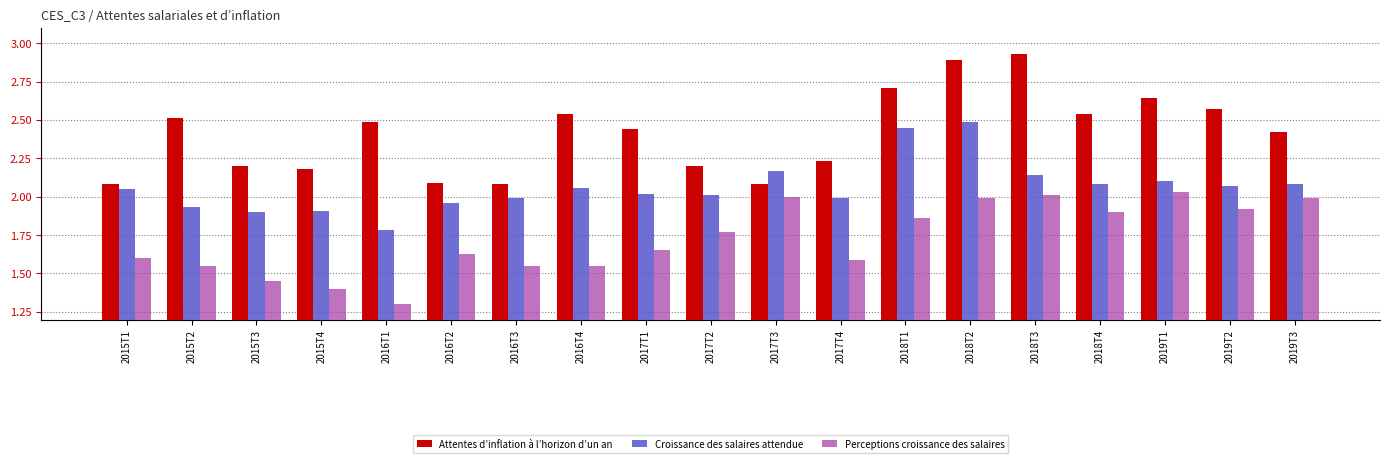

What is the difference between the highest and lowest values at 2015T4?

0.8